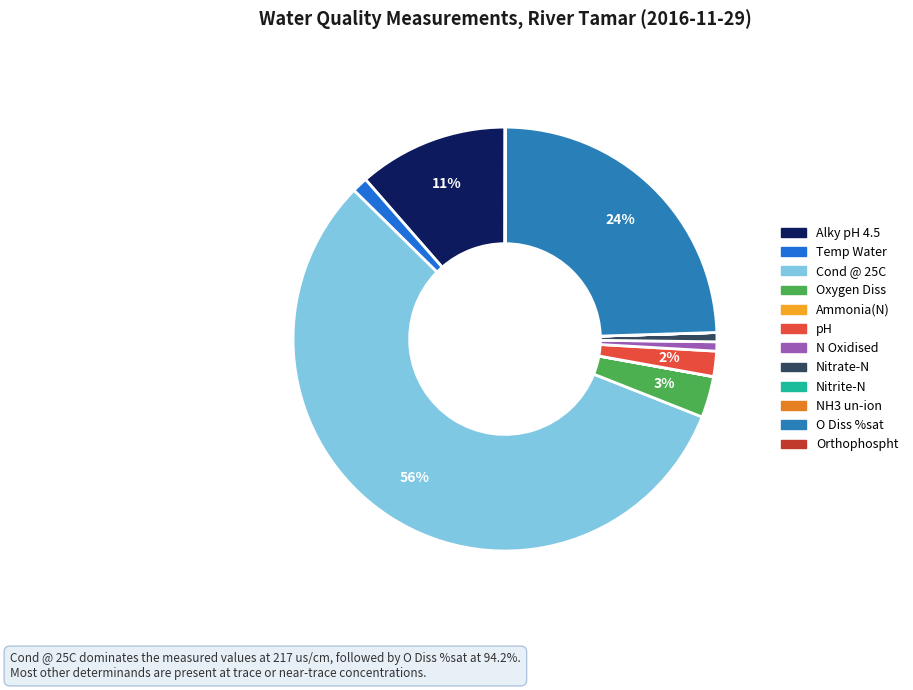

Is it true that pH is 2% of the pie?

True